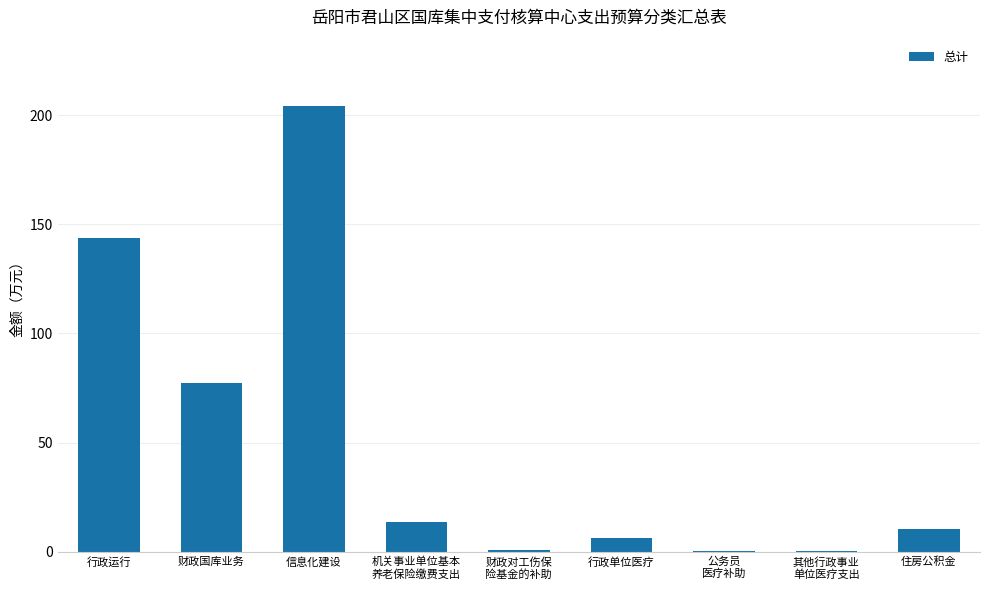

What is the change in value from 行政运行 to 行政单位医疗?

-137.1